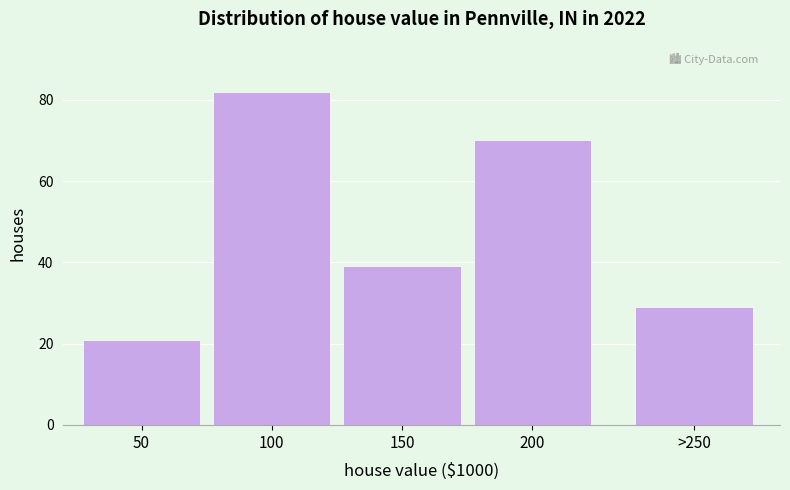

Reading left to right, list all the values displayed in this chart.

50=21	100=82	150=39	200=70	>250=29